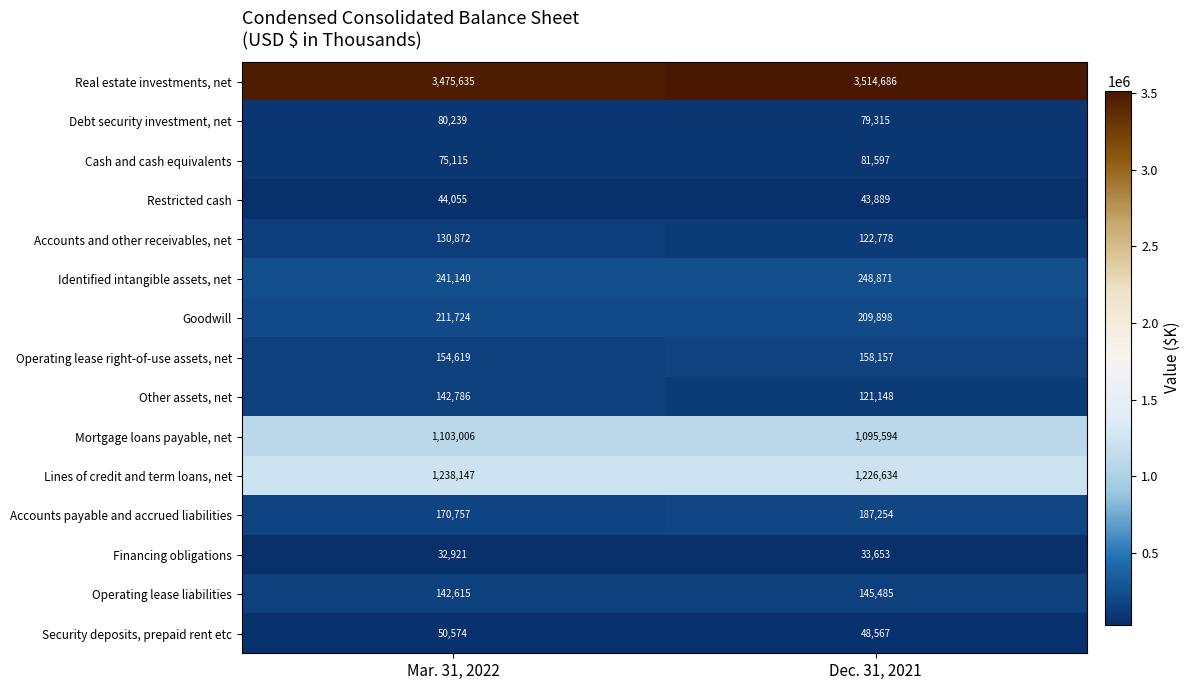

How many categories are shown in the chart?

2